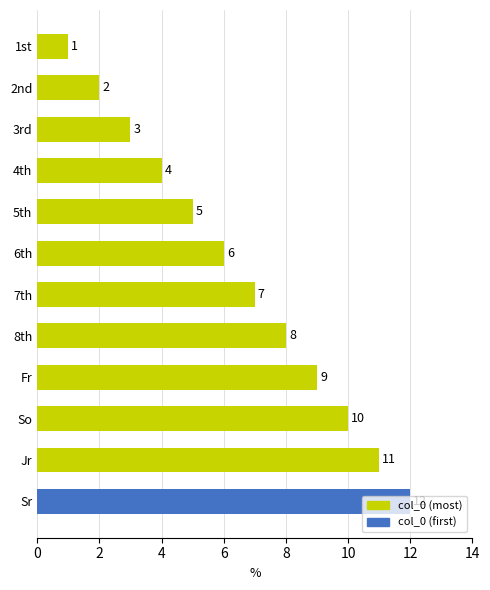

What is the ratio of the value at 6th to the value at 4th?

1.5